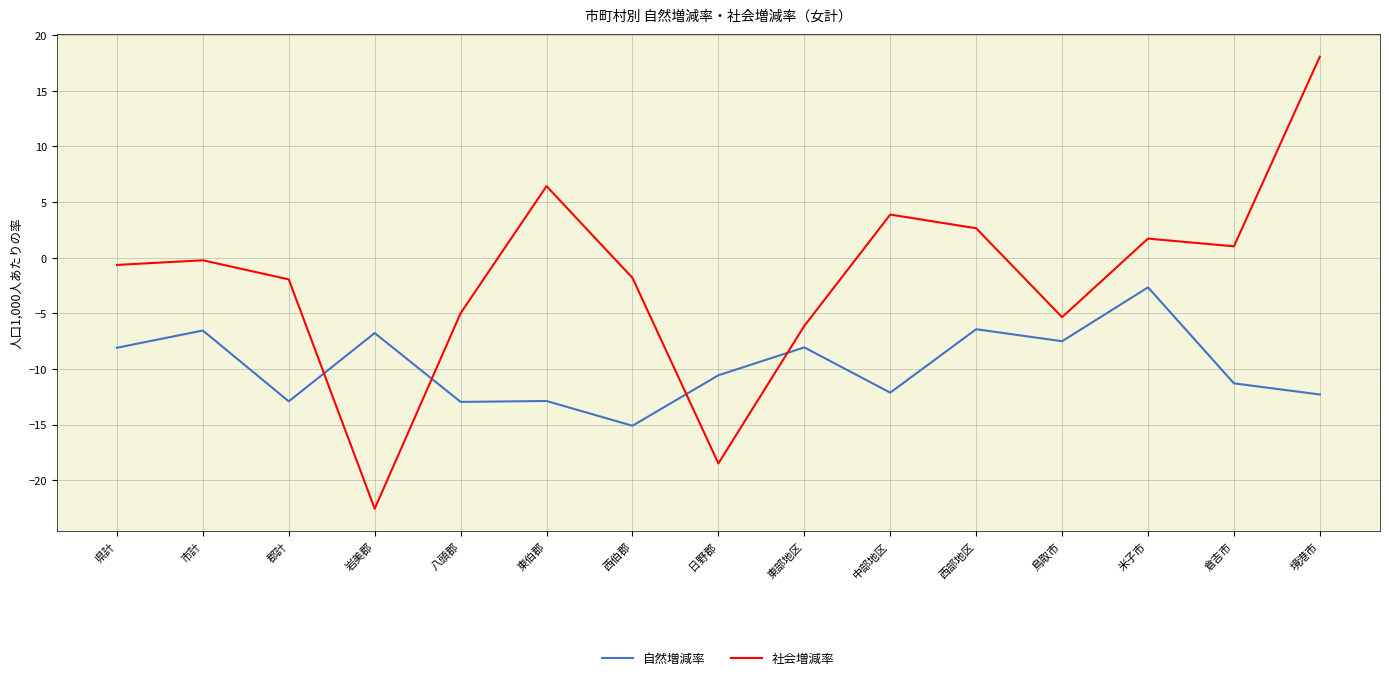

Rank the series by their maximum value, from lowest to highest.

自然増減率, 社会増減率